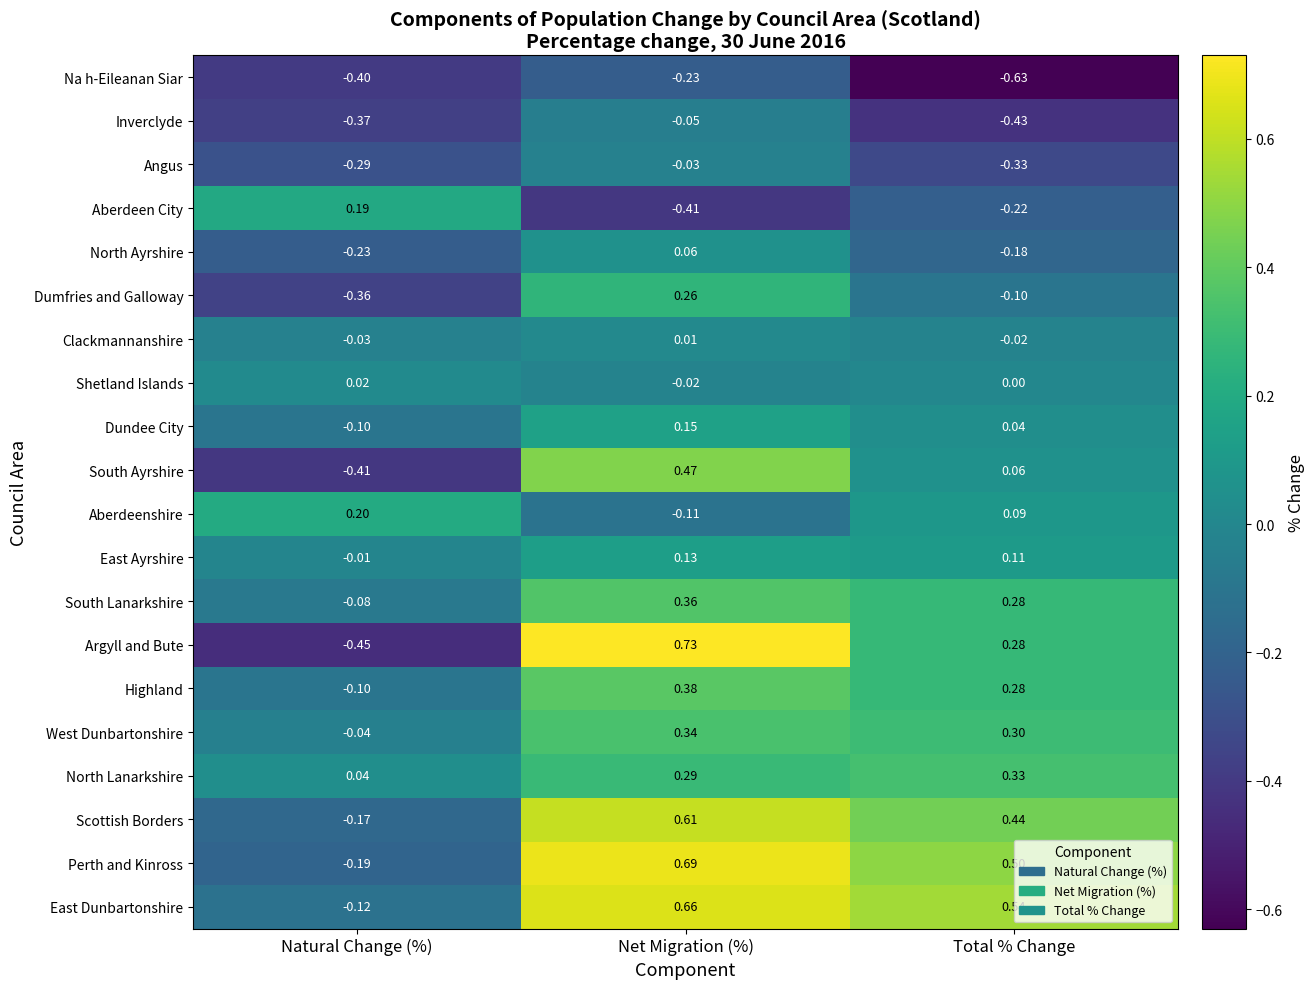

At Net Migration (%), list the series in order from smallest to largest.

Aberdeen City, Na h-Eileanan Siar, Aberdeenshire, Inverclyde, Angus, Shetland Islands, Clackmannanshire, North Ayrshire, East Ayrshire, Dundee City, Dumfries and Galloway, North Lanarkshire, West Dunbartonshire, South Lanarkshire, Highland, South Ayrshire, Scottish Borders, East Dunbartonshire, Perth and Kinross, Argyll and Bute